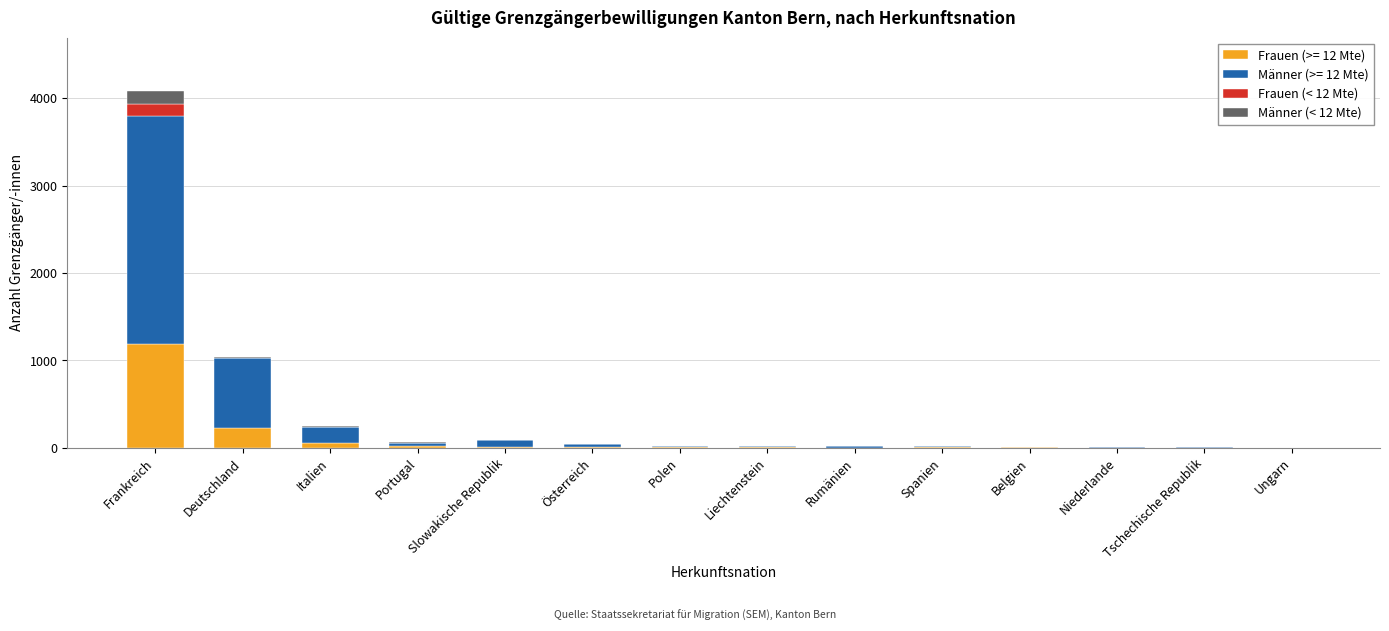

Which category has the highest value in the Frauen (>= 12 Mte) series?

Frankreich